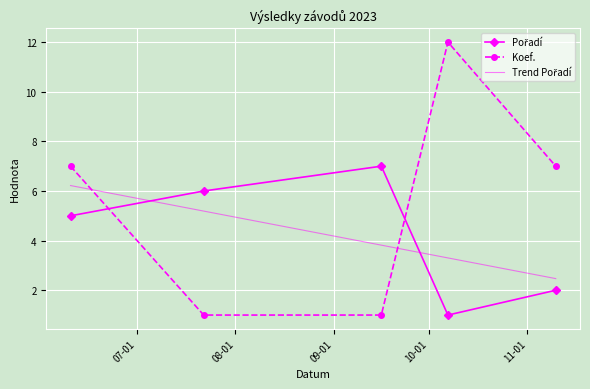

Reading right to left, extract all data points from this chart.

Pořadí: 2	1	7	6	5
Koef.: 7	12	1	1	7